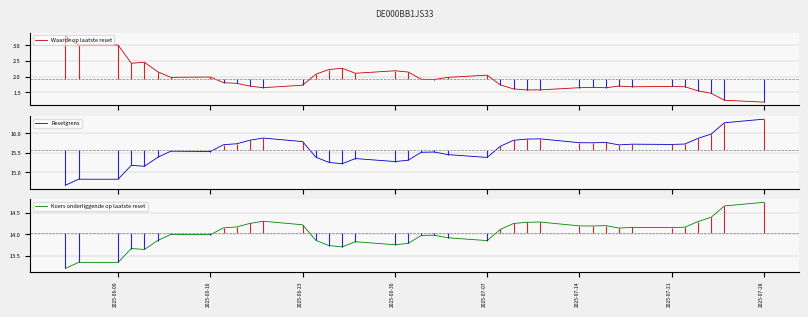

How many interior local peaks does the Waarde op laatste reset series have?

8